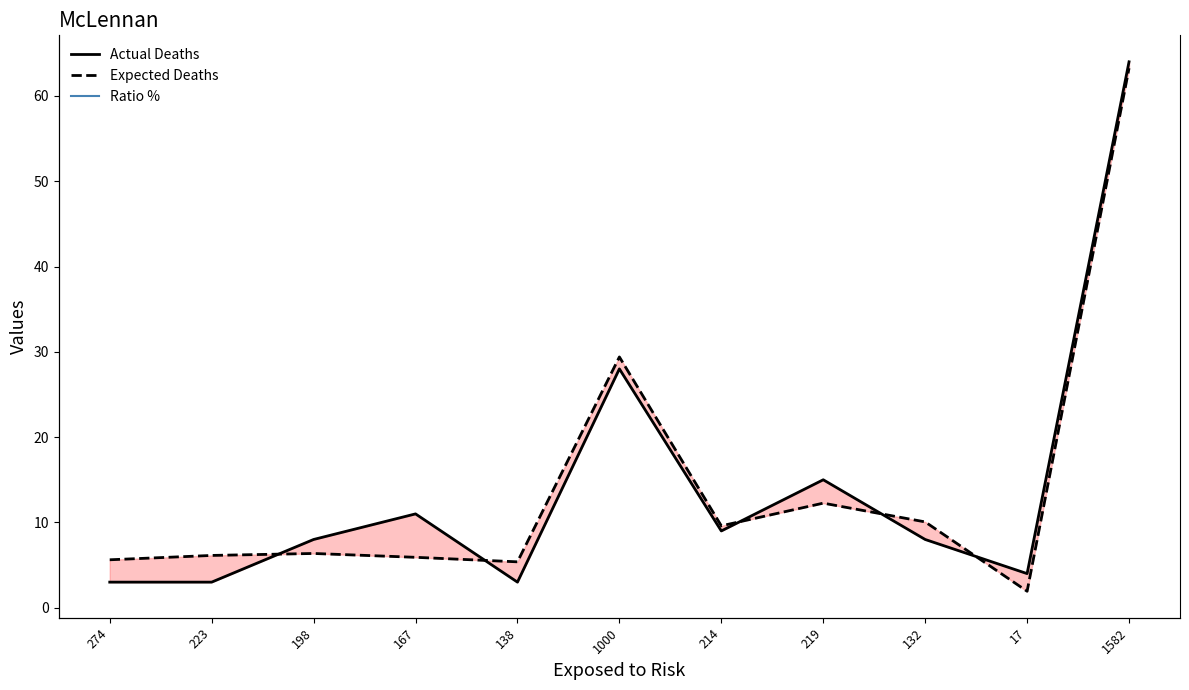

True or false: Expected Deaths and Actual Deaths cross at least once.

True